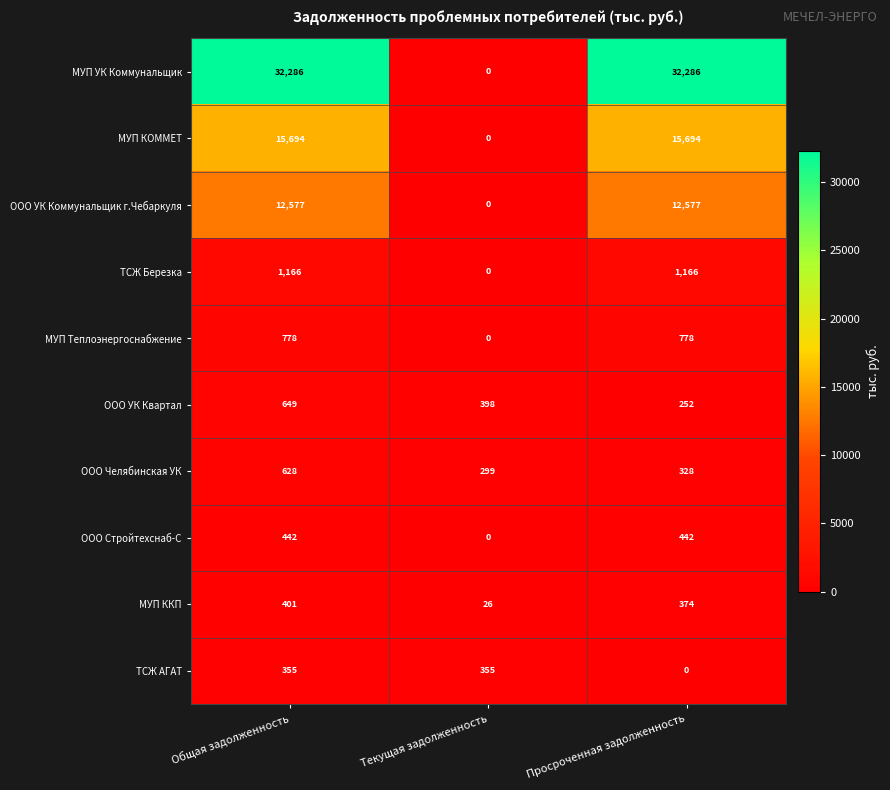

At Общая задолженность, list the series in order from smallest to largest.

ТСЖ АГАТ, МУП ККП, ООО Стройтехснаб-С, ООО Челябинская УК, ООО УК Квартал, МУП Теплоэнергоснабжение, ТСЖ Березка, ООО УК Коммунальщик г.Чебаркуля, МУП КОММЕТ, МУП УК Коммунальщик